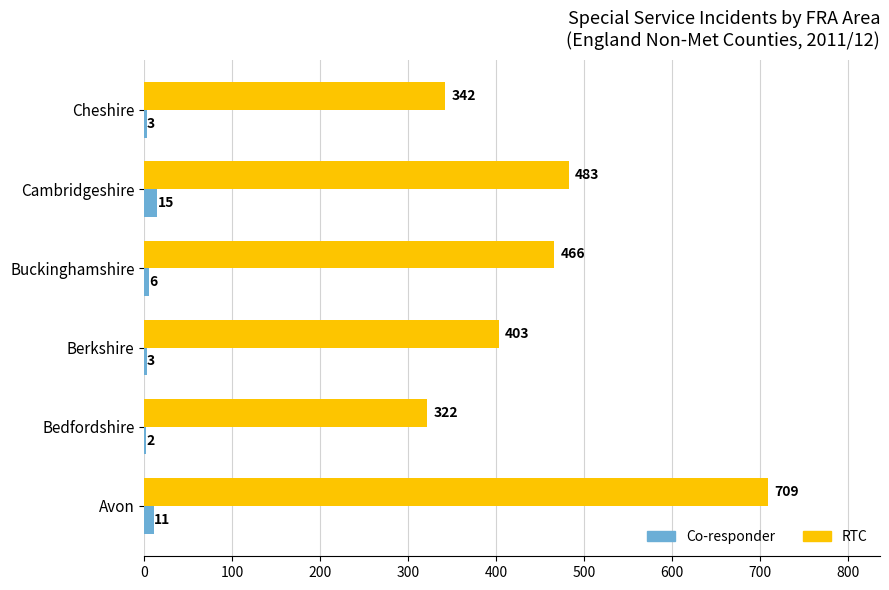

At which label is RTC closest to 515?

Cambridgeshire